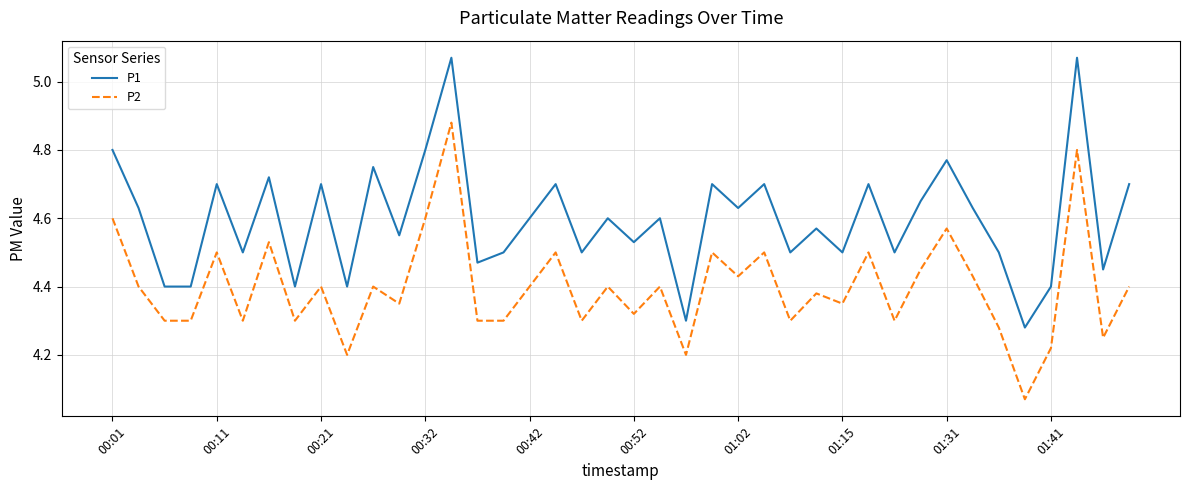

Rank the series by their maximum value, from highest to lowest.

P1, P2